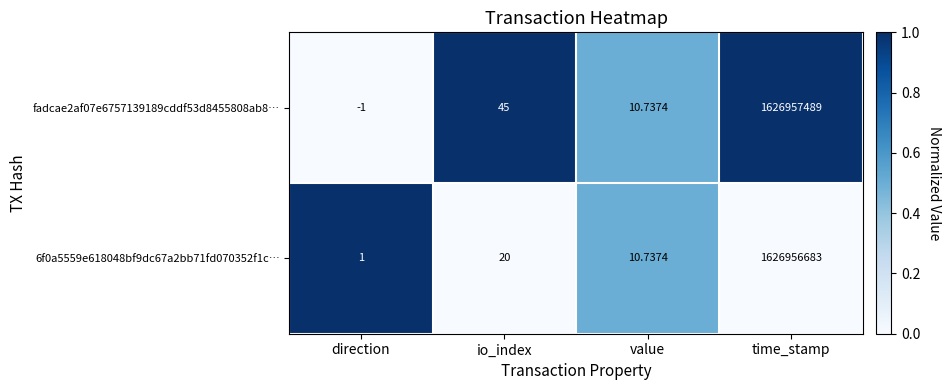

Which series has the widest spread of values?

fadcae2af07e6757139189cddf53d8455808ab8…